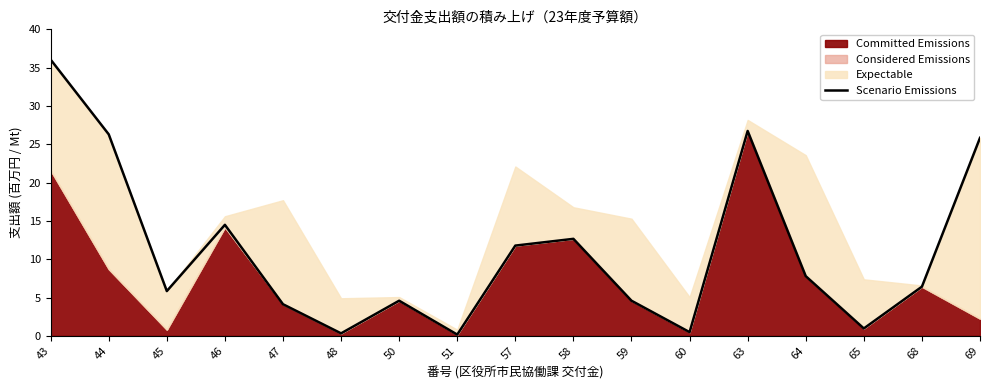

How many lines are shown in the chart?

1